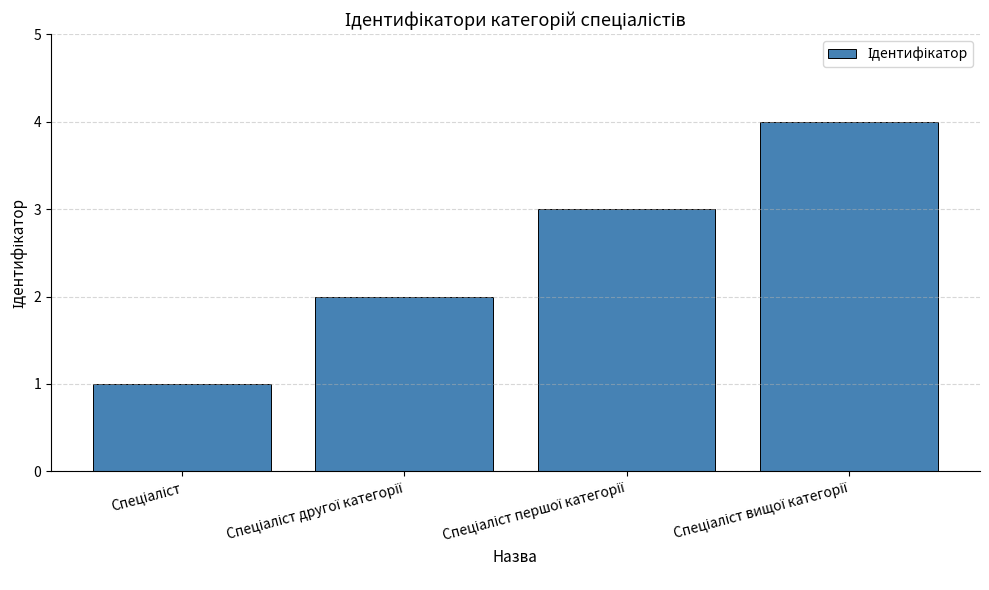

What is the sum of all values?

10